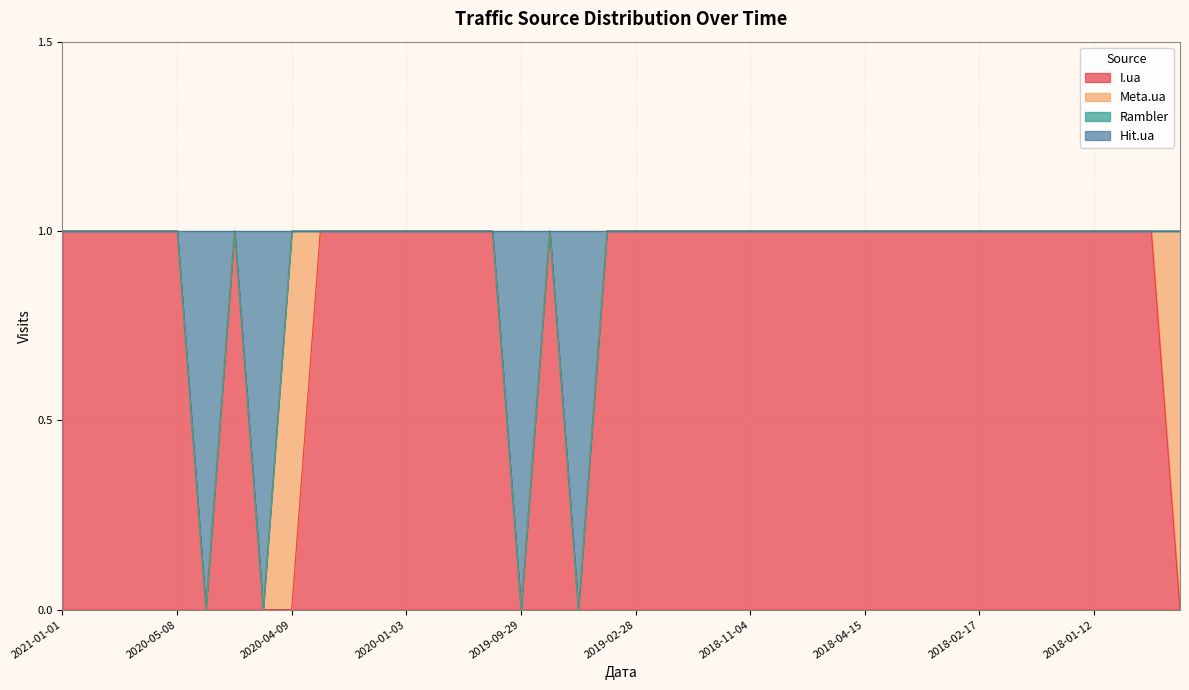

The Hit.ua series shows 1 at 2019-11-03. True or false?

True